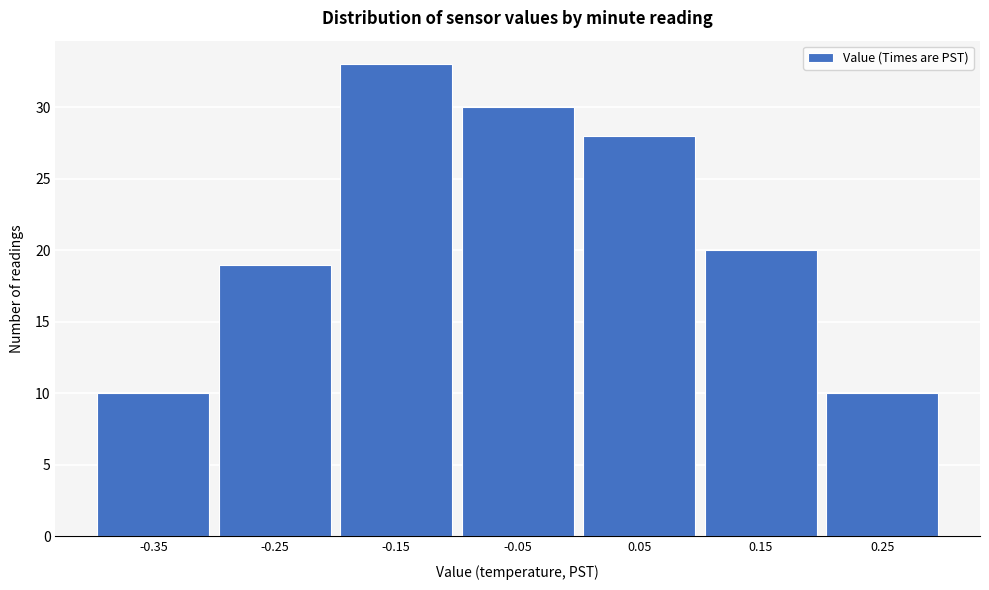

Reading left to right, extract all data points from this chart.

-0.35=10	-0.25=19	-0.15=33	-0.05=30	0.05=28	0.15=20	0.25=10